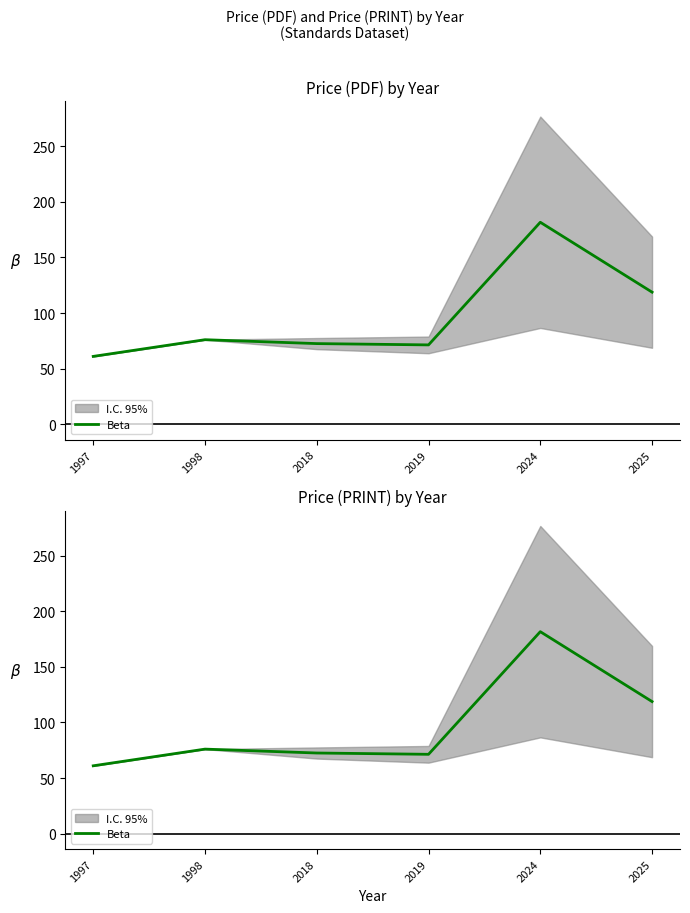

What is the change in value from 2019 to 2024?

+110.2